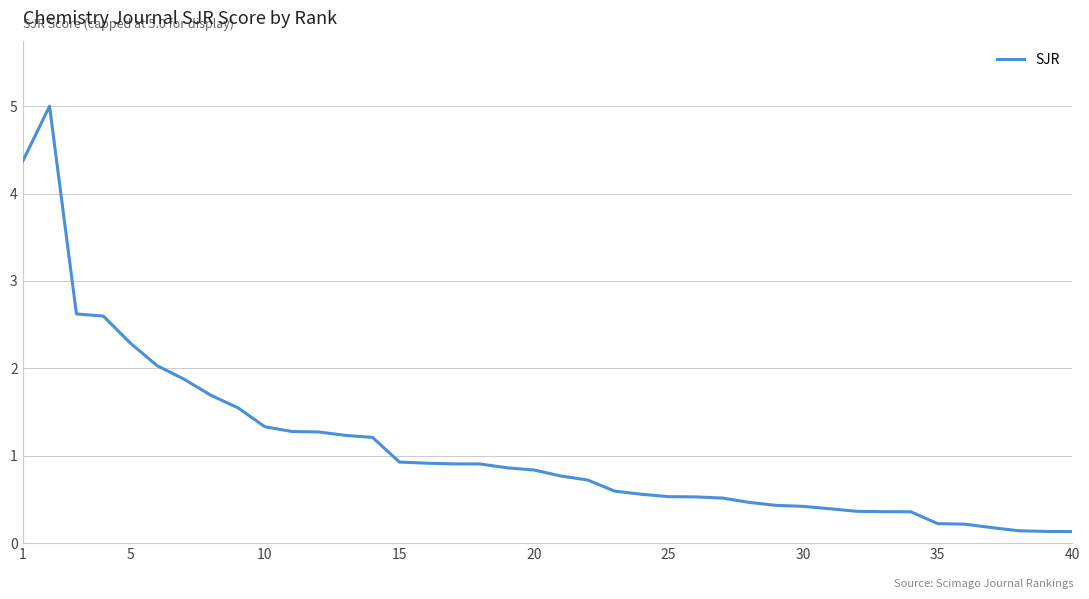

What is the sum of all values?

43.7